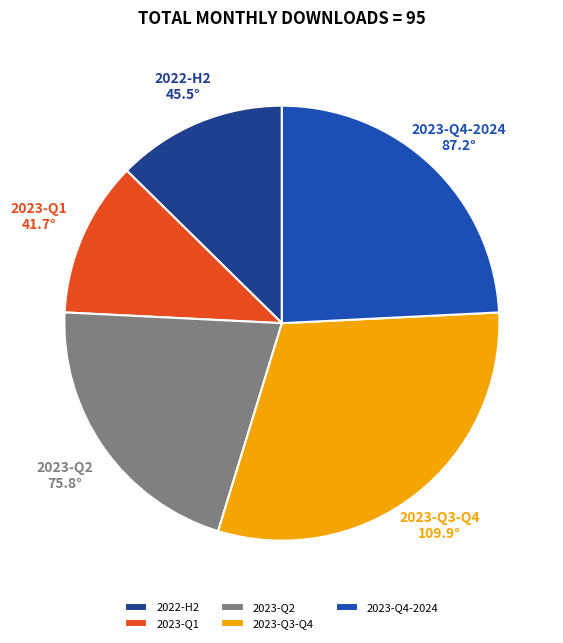

Is it true that 2023-Q2 is 30% of the pie?

False